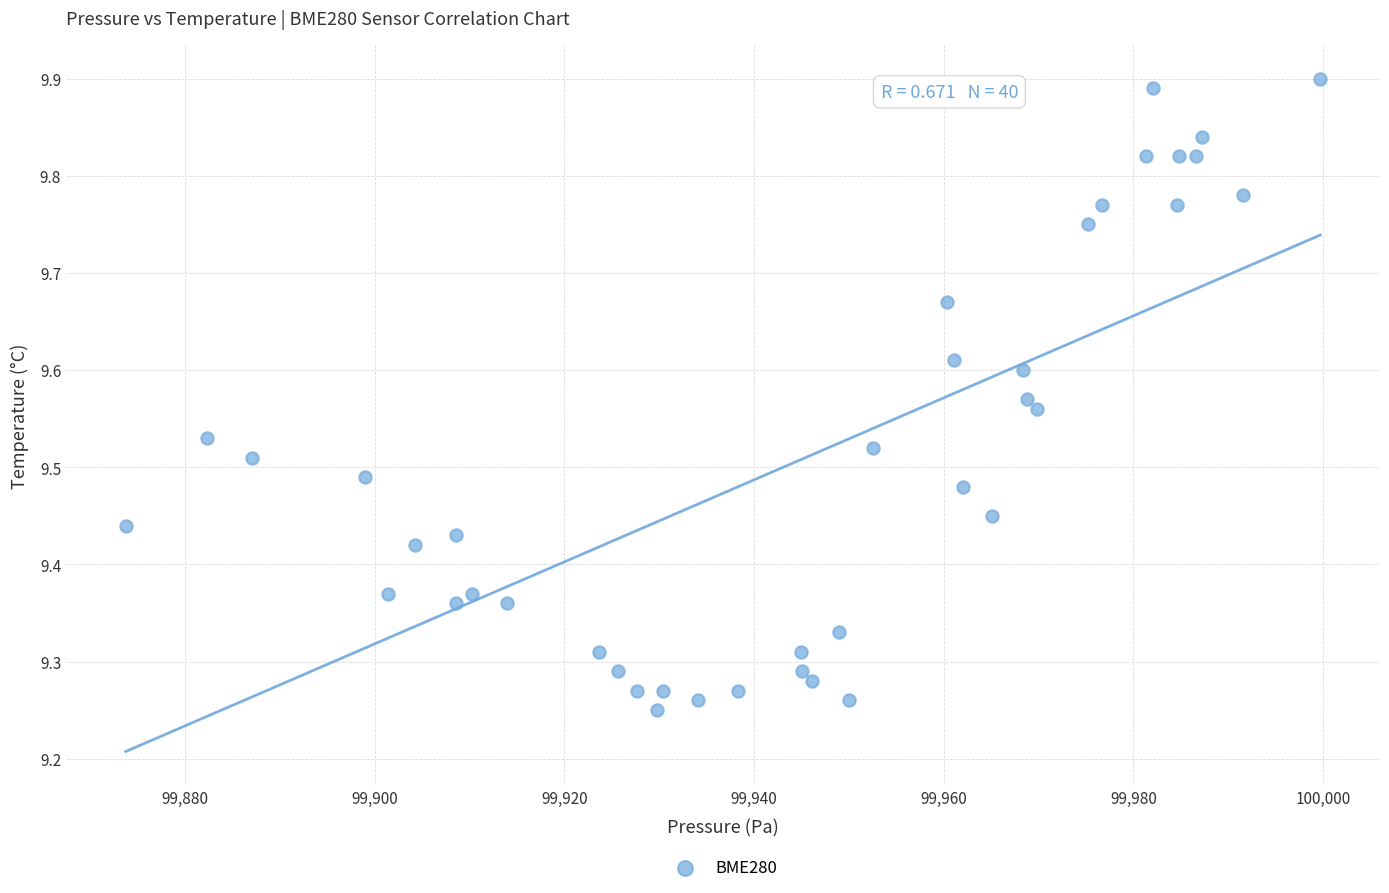

What is the range of X values (max minus min)?

125.9